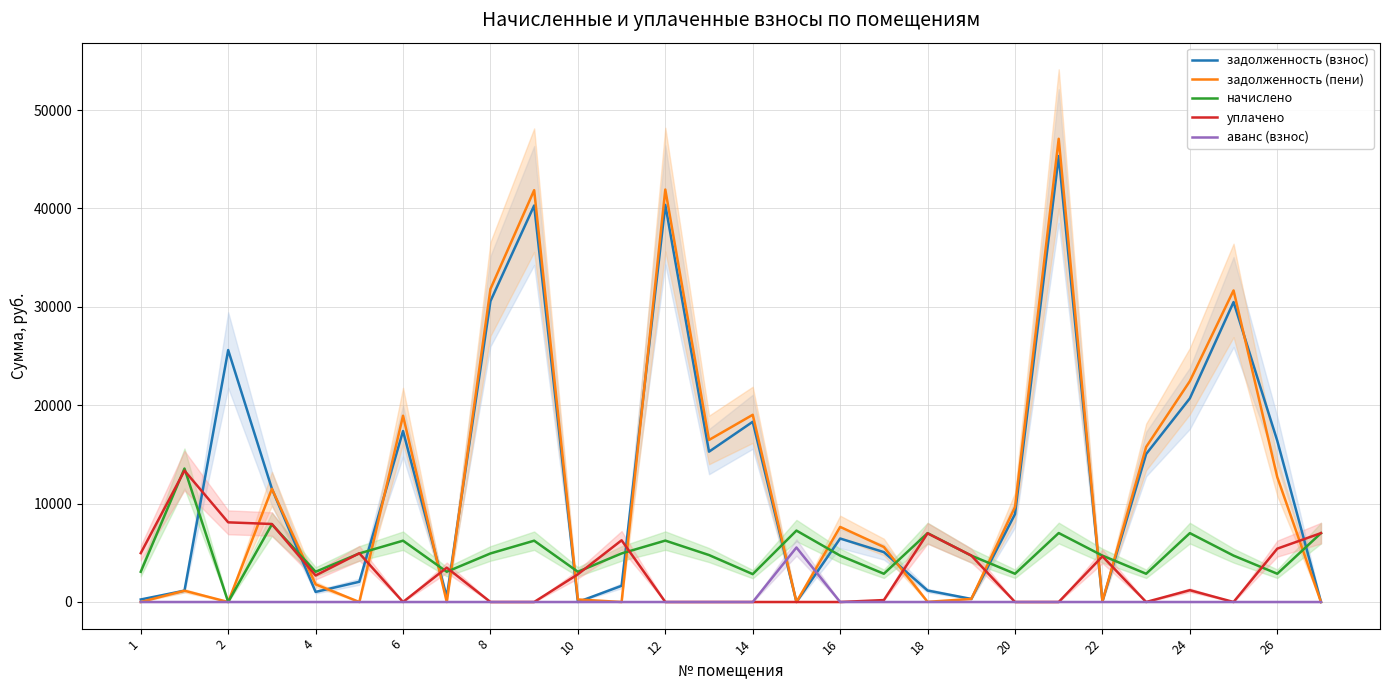

The задолженность (пени) series shows 256.0 at 10. True or false?

True